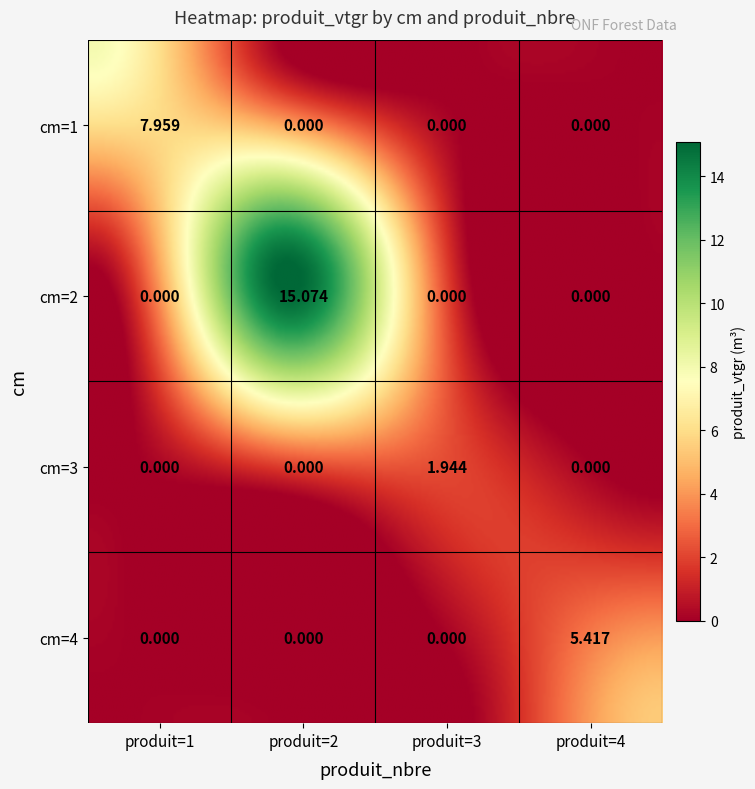

Reading left to right, transcribe all the data shown in this chart.

1: 1=8.0	2=0.0	3=0.0	4=0.0
2: 1=0.0	2=15.1	3=0.0	4=0.0
3: 1=0.0	2=0.0	3=1.9	4=0.0
4: 1=0.0	2=0.0	3=0.0	4=5.4